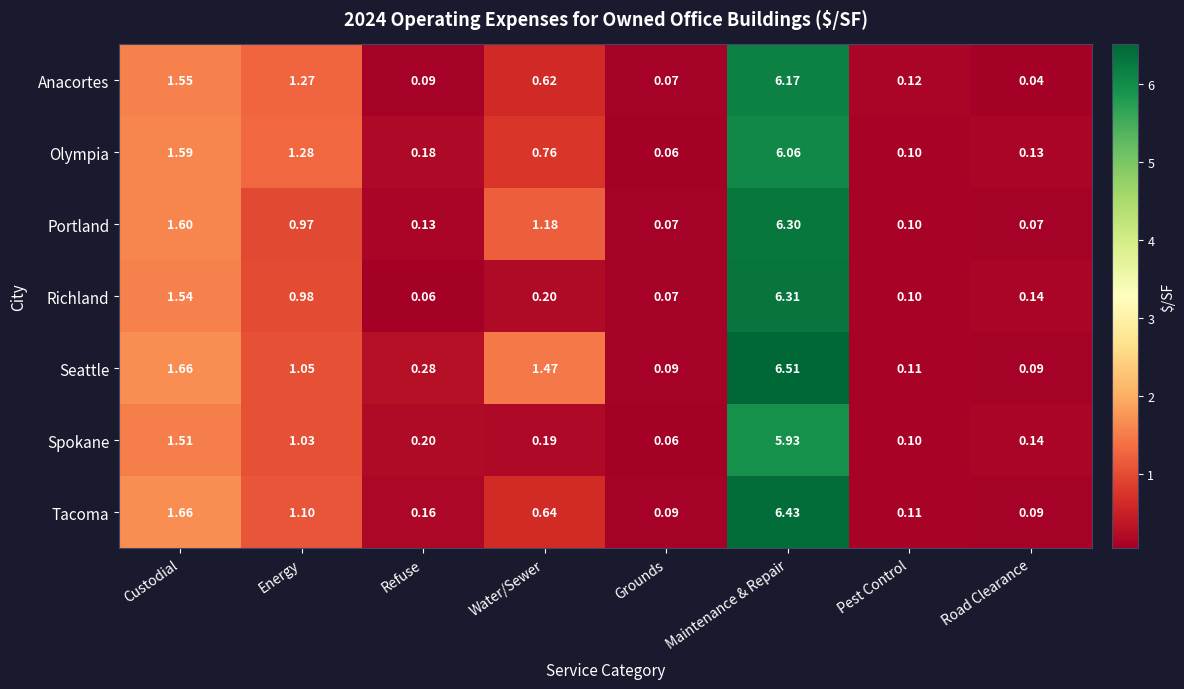

Rank the series by their maximum value, from highest to lowest.

Seattle, Tacoma, Richland, Portland, Anacortes, Olympia, Spokane